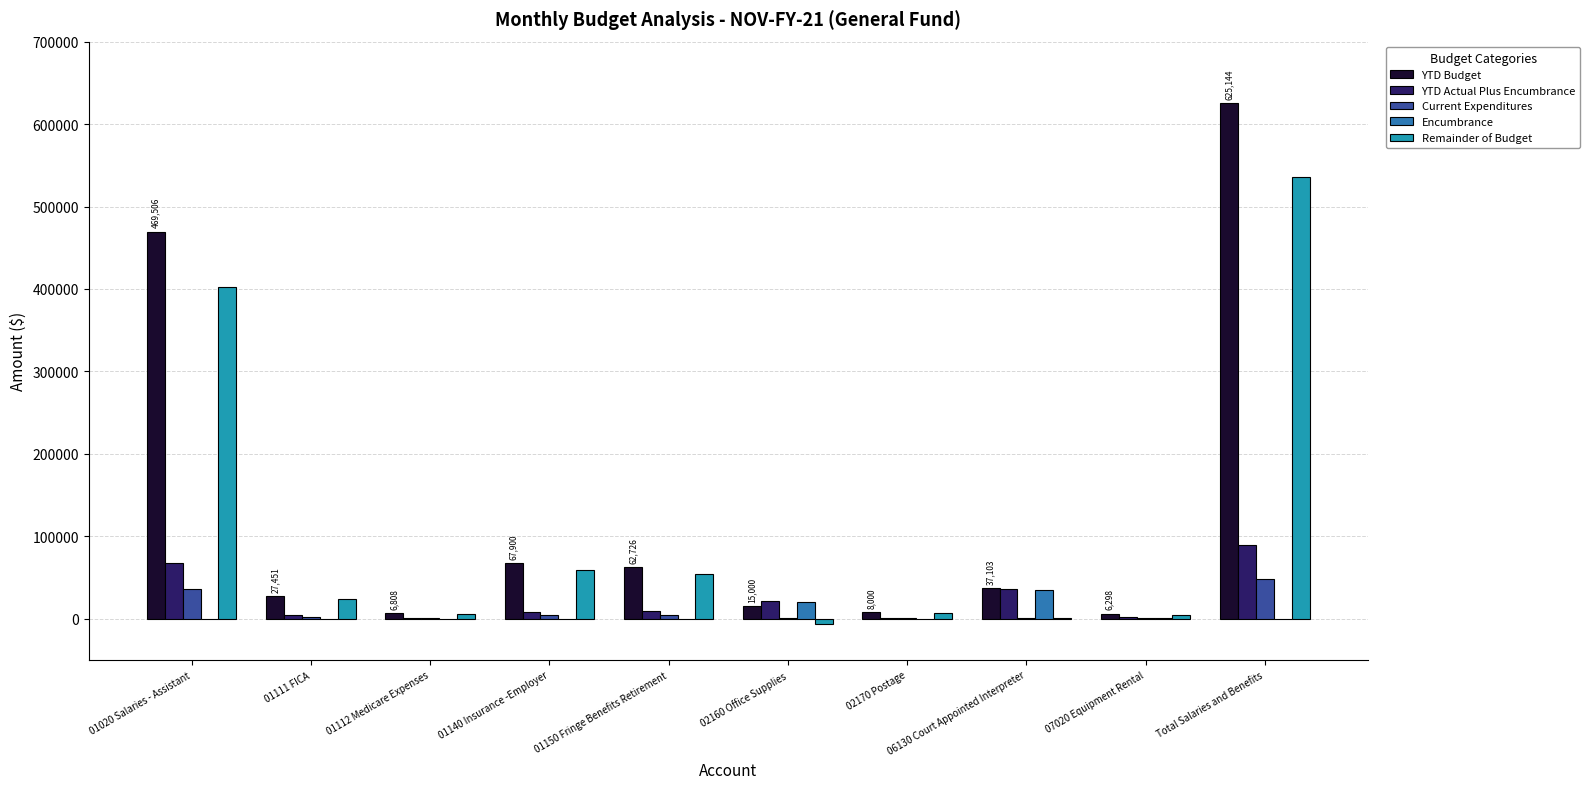

At which category is the sum across all series the highest?

Total Salaries and Benefits